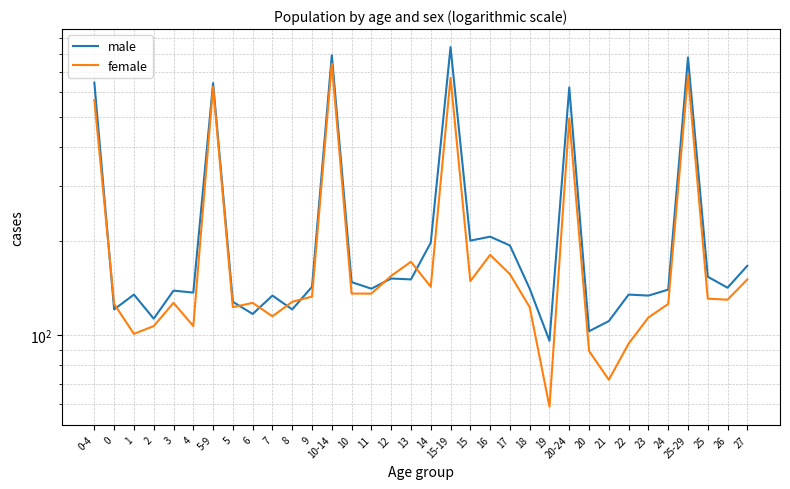

What is the sum of the male values at 25-29 and 12?

929